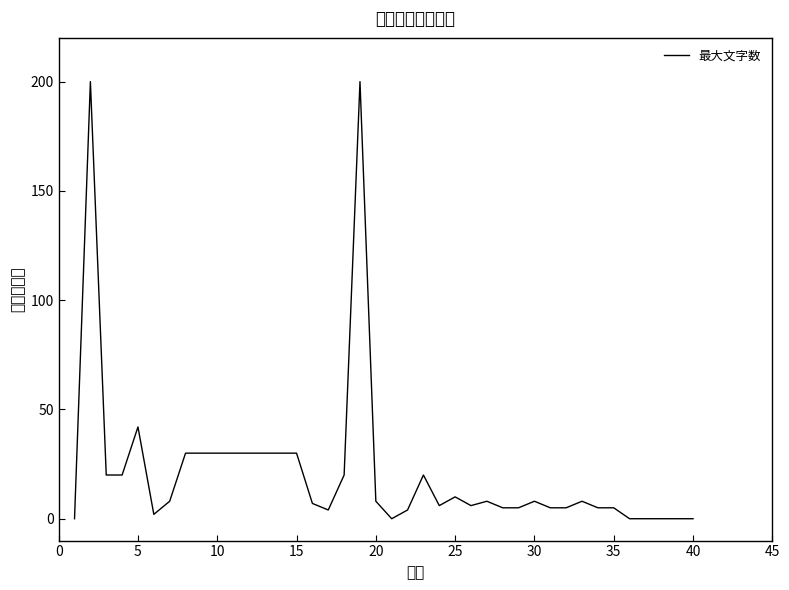

How many distinct data groups are displayed?

1